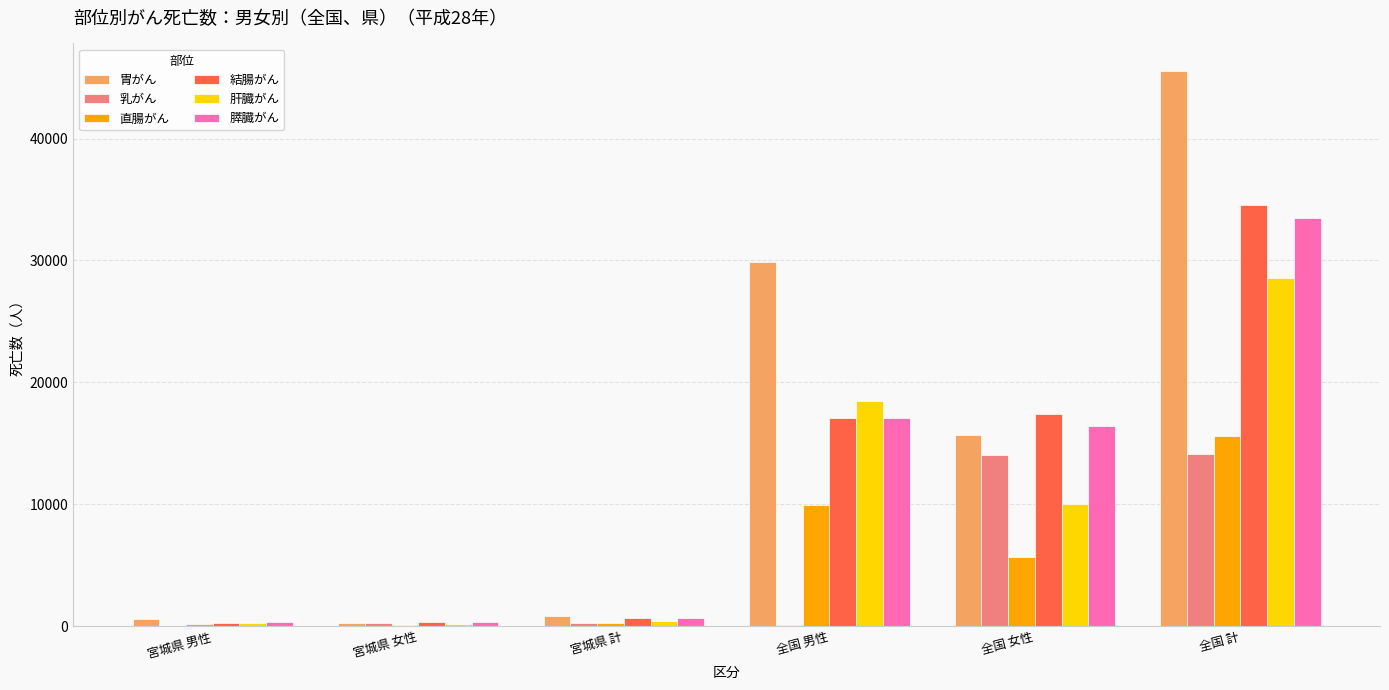

The value of 直腸がん at 全国 計 is 15578. True or false?

True